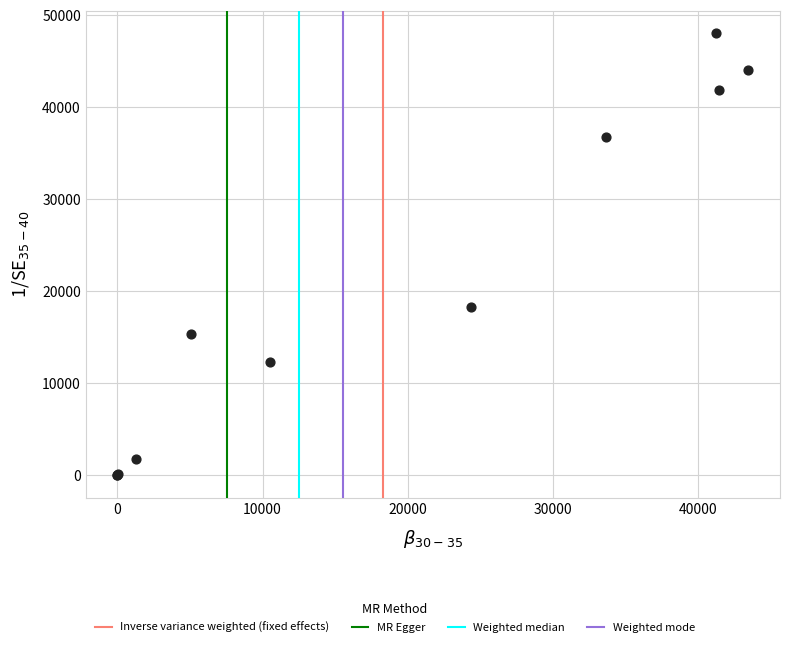

What Y value in the scatter plot is closest to 24010?

18290